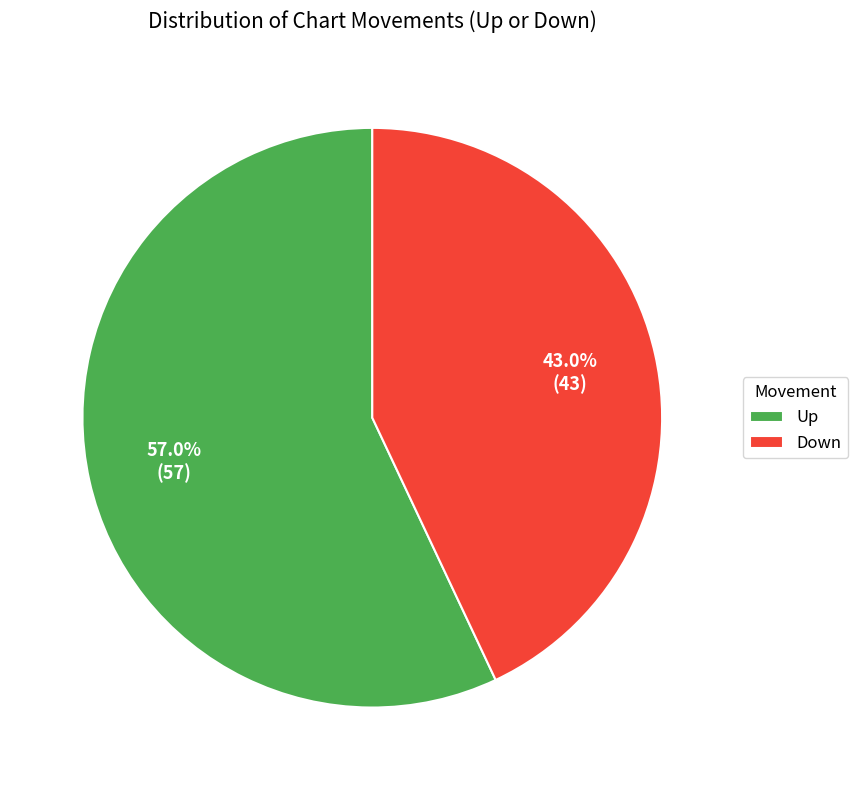

Do Down and Up together represent more than half of the pie?

Yes